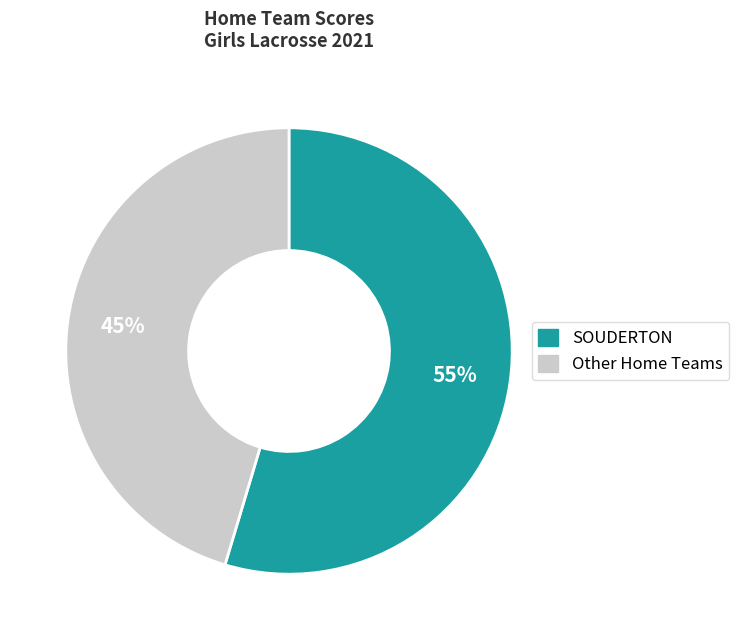

Does any single category account for the majority?

Yes